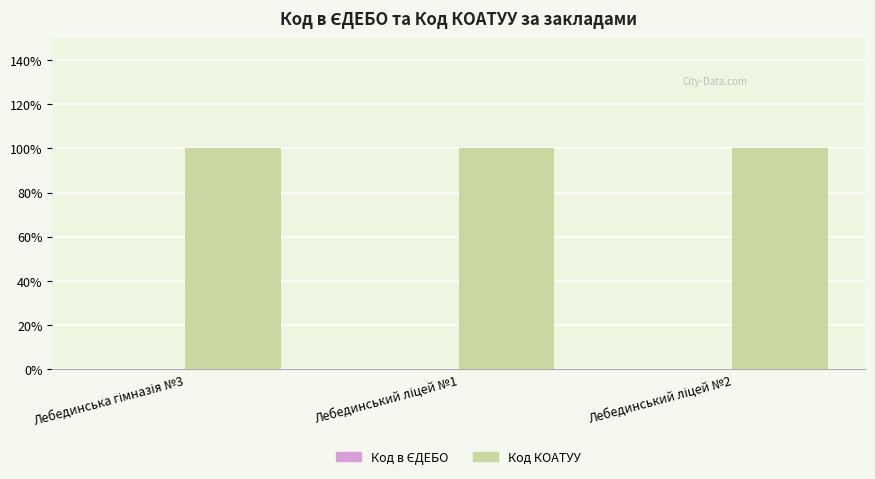

What is the sum of all Код КОАТУУ values?

300.0